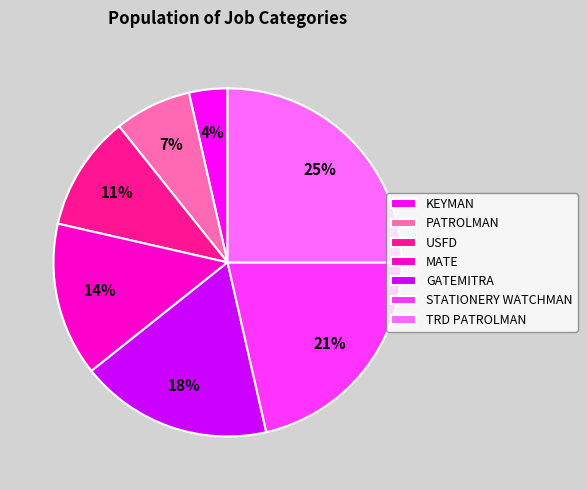

Approximately how many times larger is the value at TRD PATROLMAN compared to GATEMITRA?

1.4